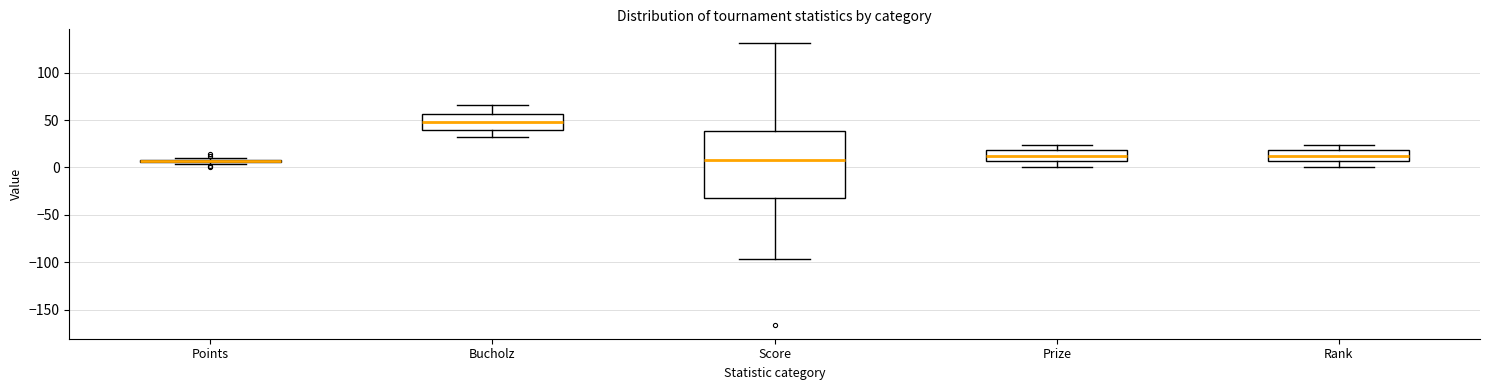

Comparing the boxes themselves (not the whiskers), which one is the tallest?

Score